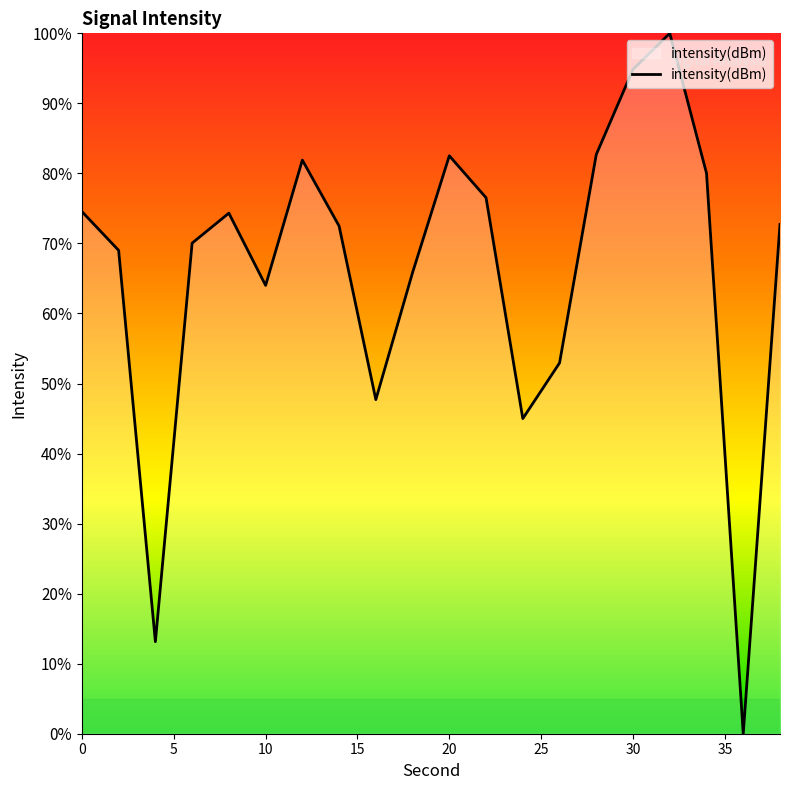

What is the difference between the maximum and minimum values?

100.0